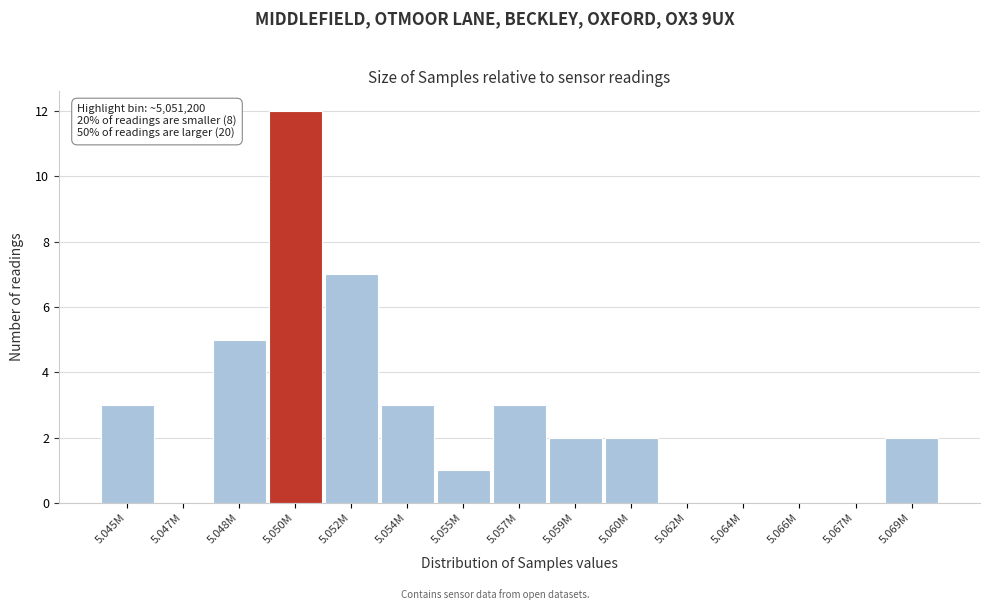

Reading right to left, what are all the values shown in this chart?

5.069M=2	5.067M=0	5.066M=0	5.064M=0	5.062M=0	5.060M=2	5.059M=2	5.057M=3	5.055M=1	5.054M=3	5.052M=7	5.050M=12	5.048M=5	5.047M=0	5.045M=3